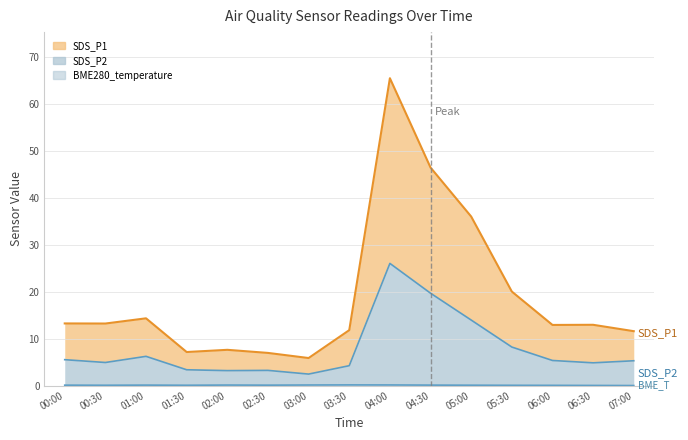

True or false: BME280_temperature and SDS_P1 intersect in this chart.

False